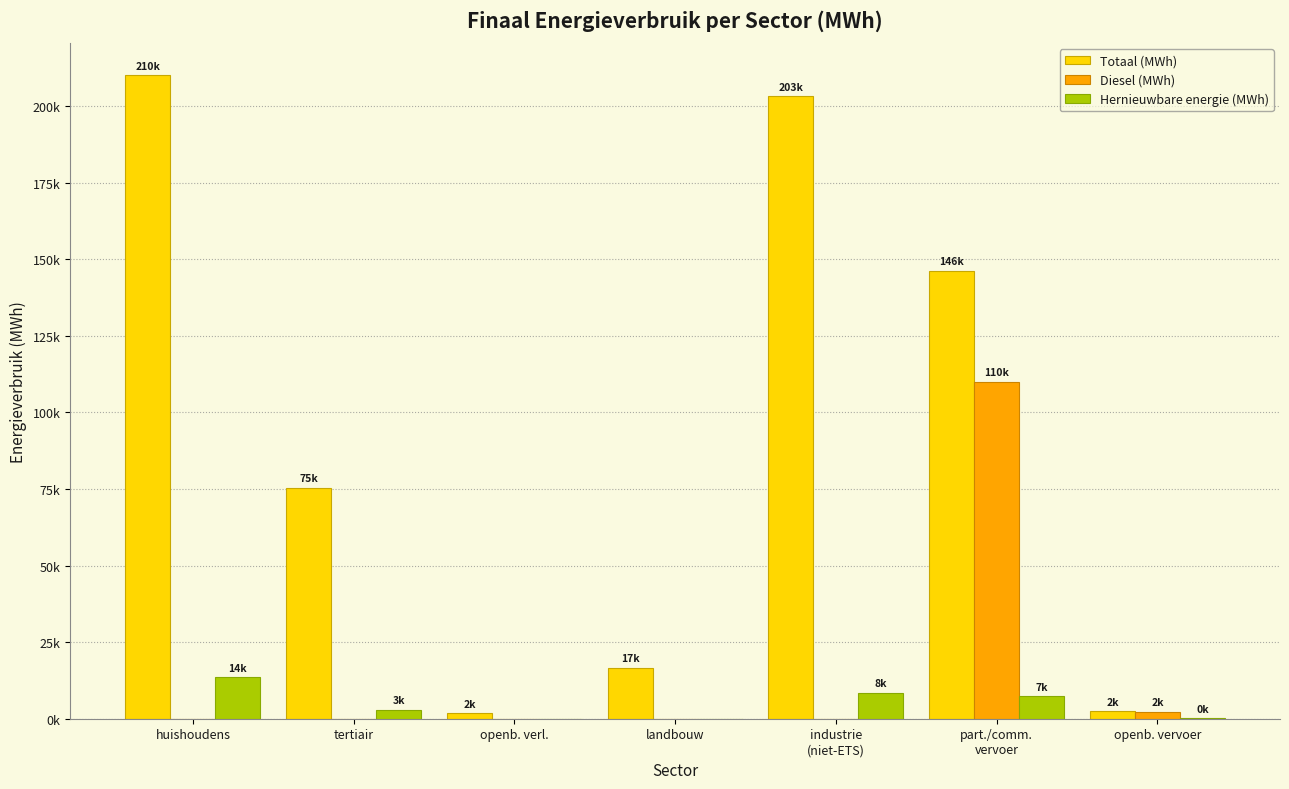

What is the sum of the Hernieuwbare energie (MWh) values at industrie
(niet-ETS) and huishoudens?

21948.5